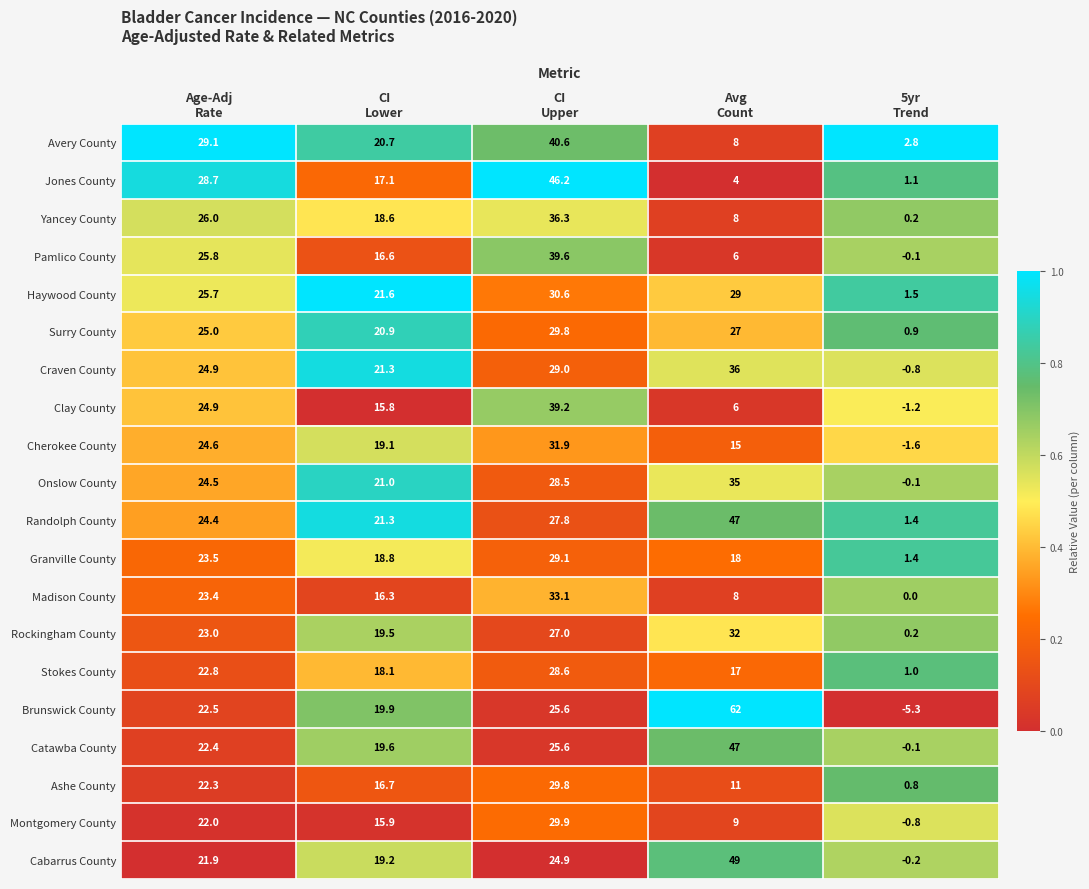

Which label corresponds to the smallest value in the chart?

5yr
Trend